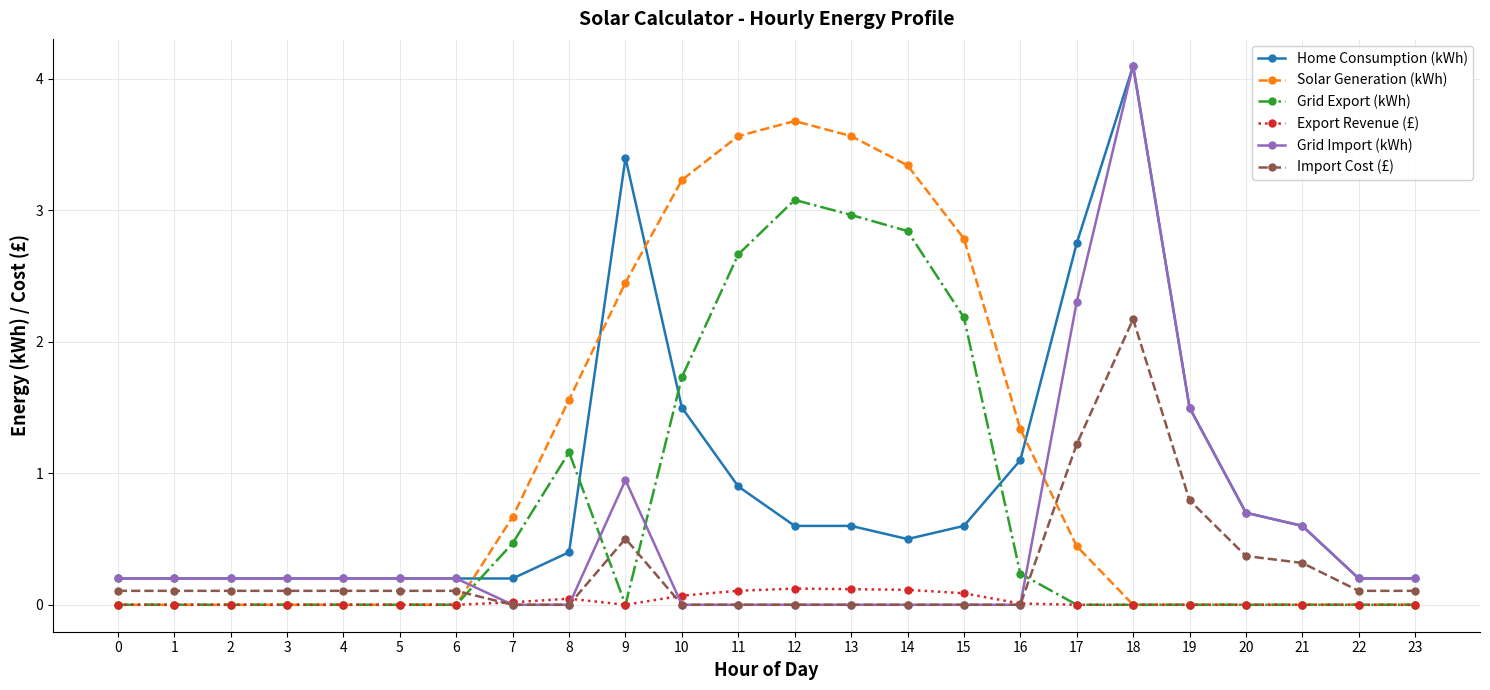

True or false: Solar Generation (kWh) has more than 0 points higher than both neighbors.

True